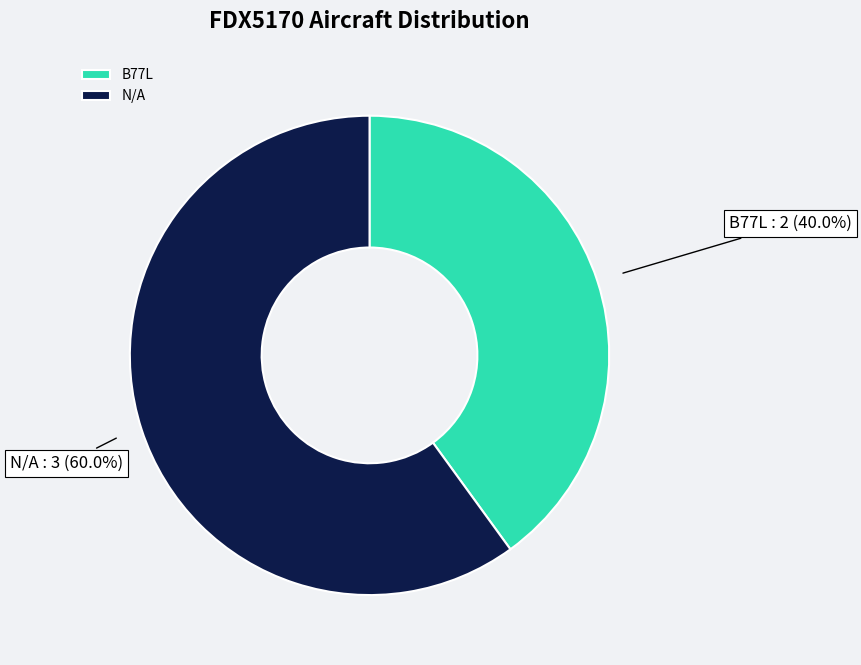

What is the largest slice in the pie chart?

N/A